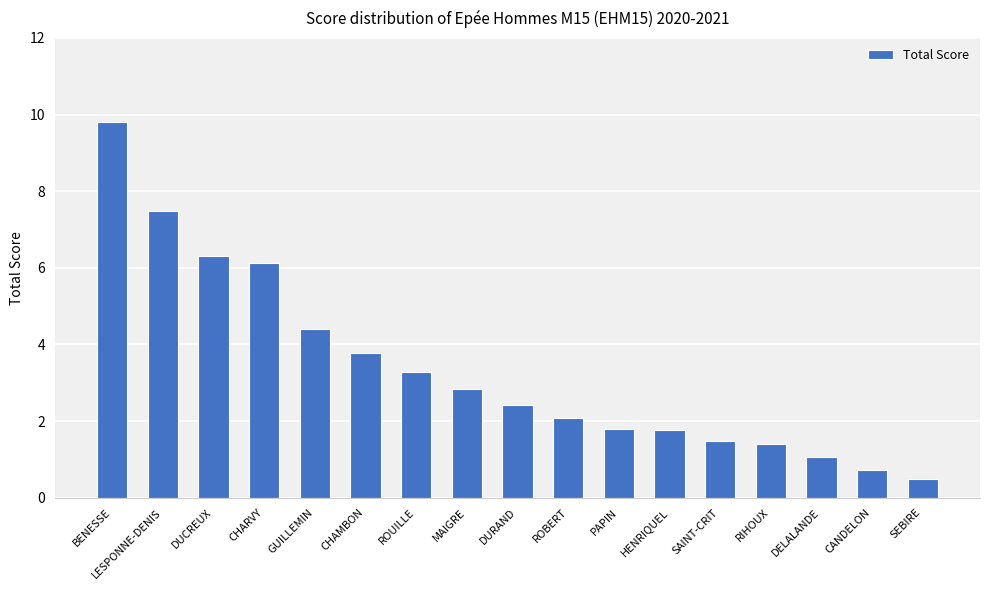

Which label corresponds to the smallest value in the chart?

SEBIRE